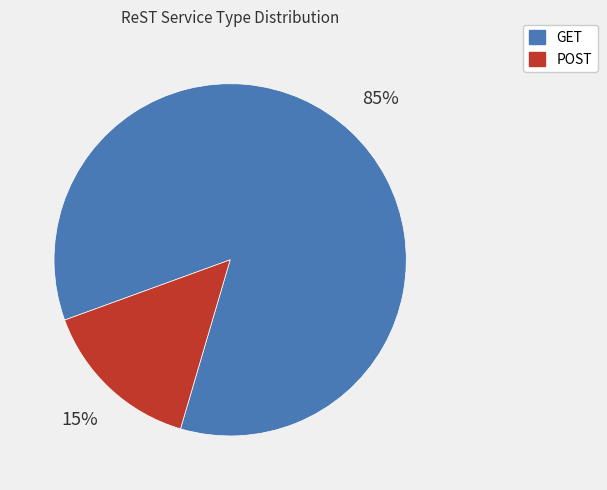

What percentage is the GET slice, to the nearest percent?

85%